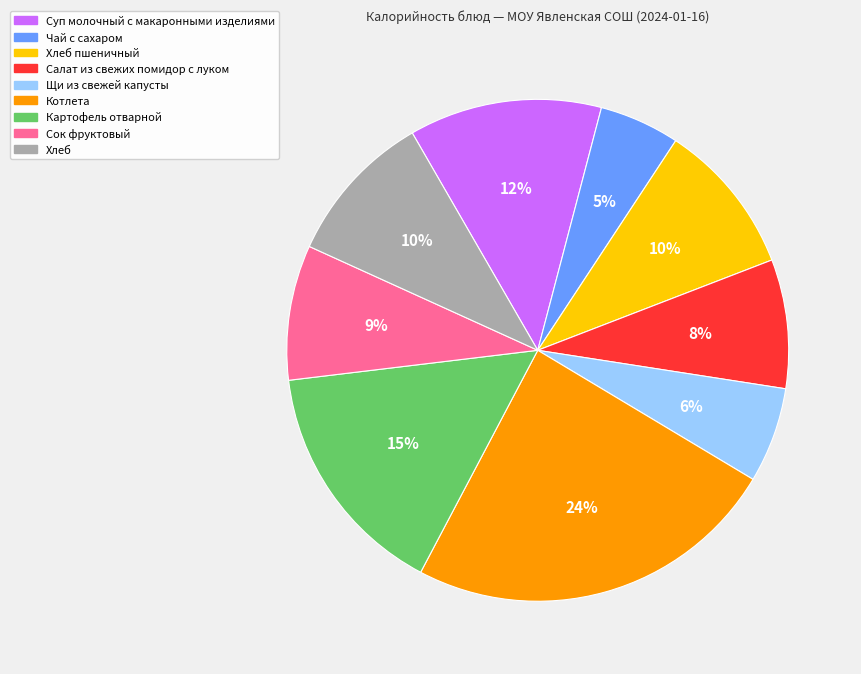

Count the number of slices in the pie.

9